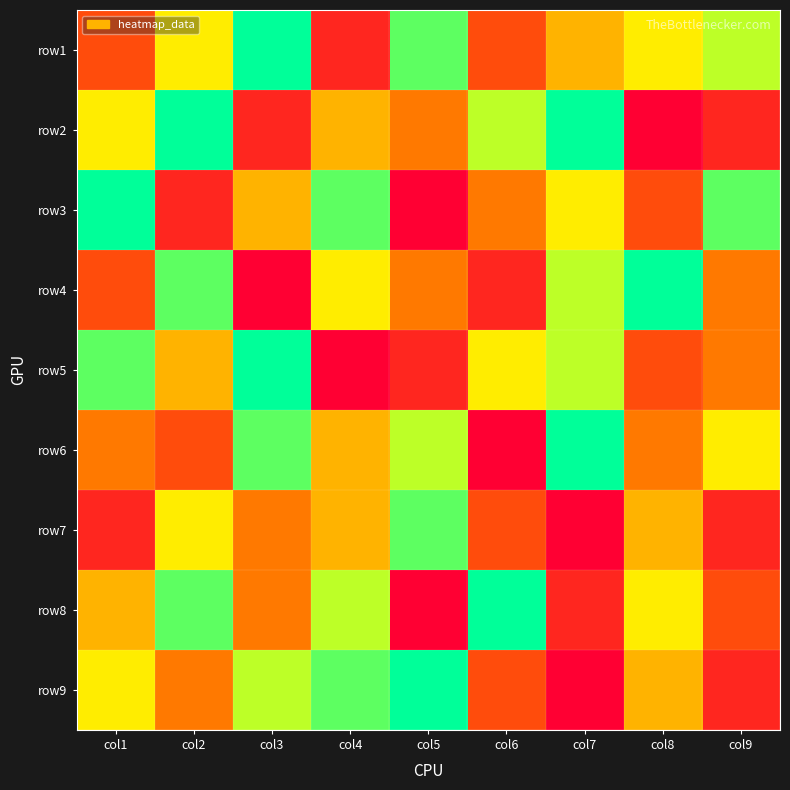

At which category is the sum across all series the highest?

col2